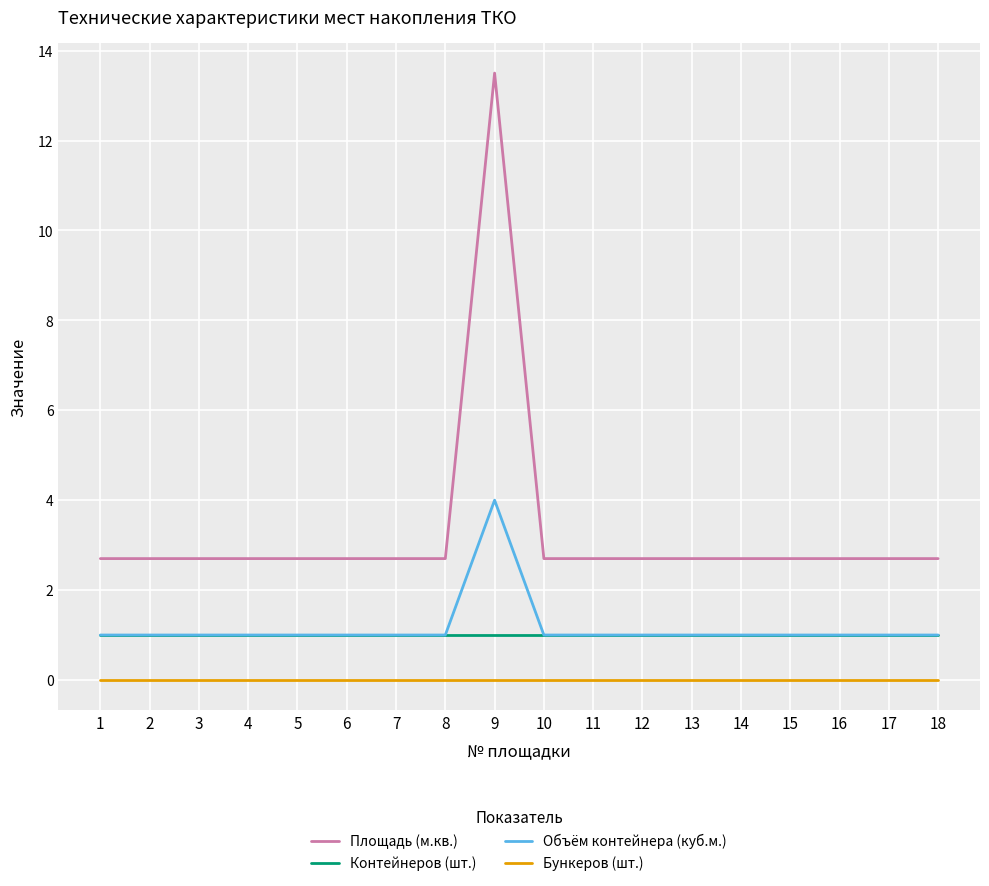

What is the spread (max minus min) of values at 18?

2.7